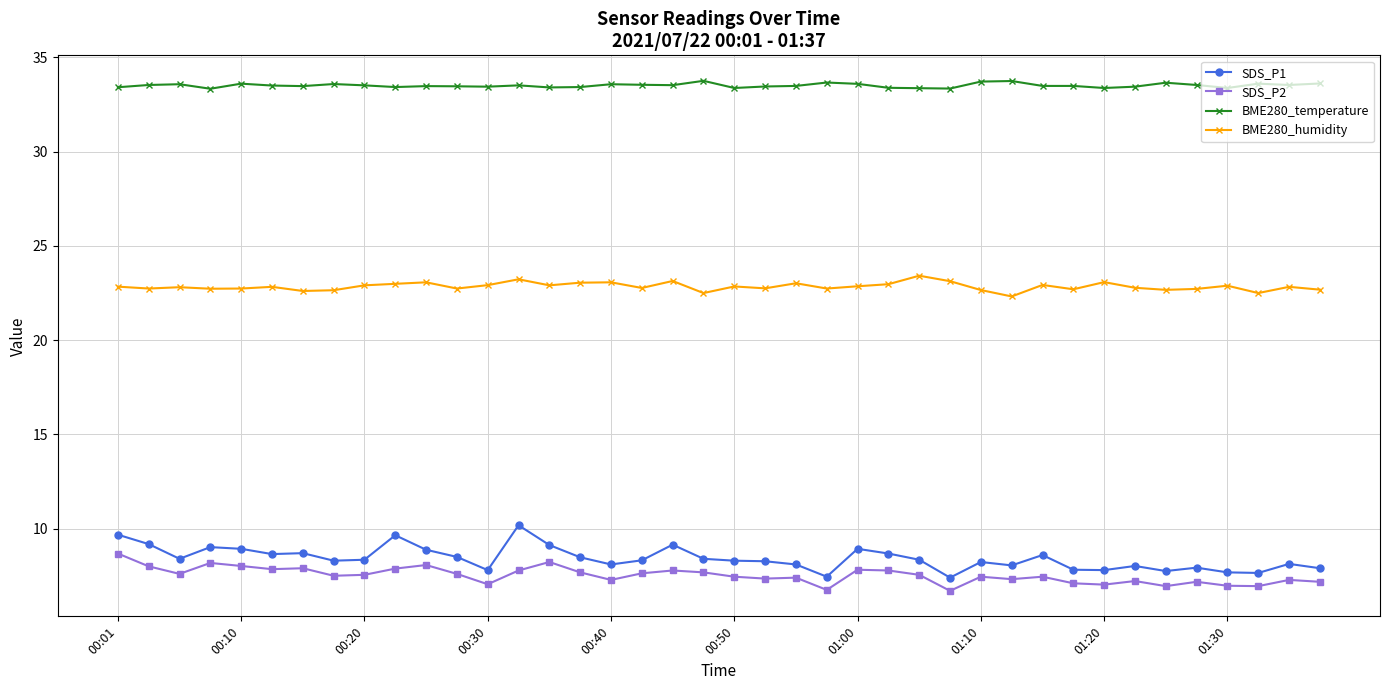

What is the difference between the second highest and minimum values in the BME280_humidity series?

0.9